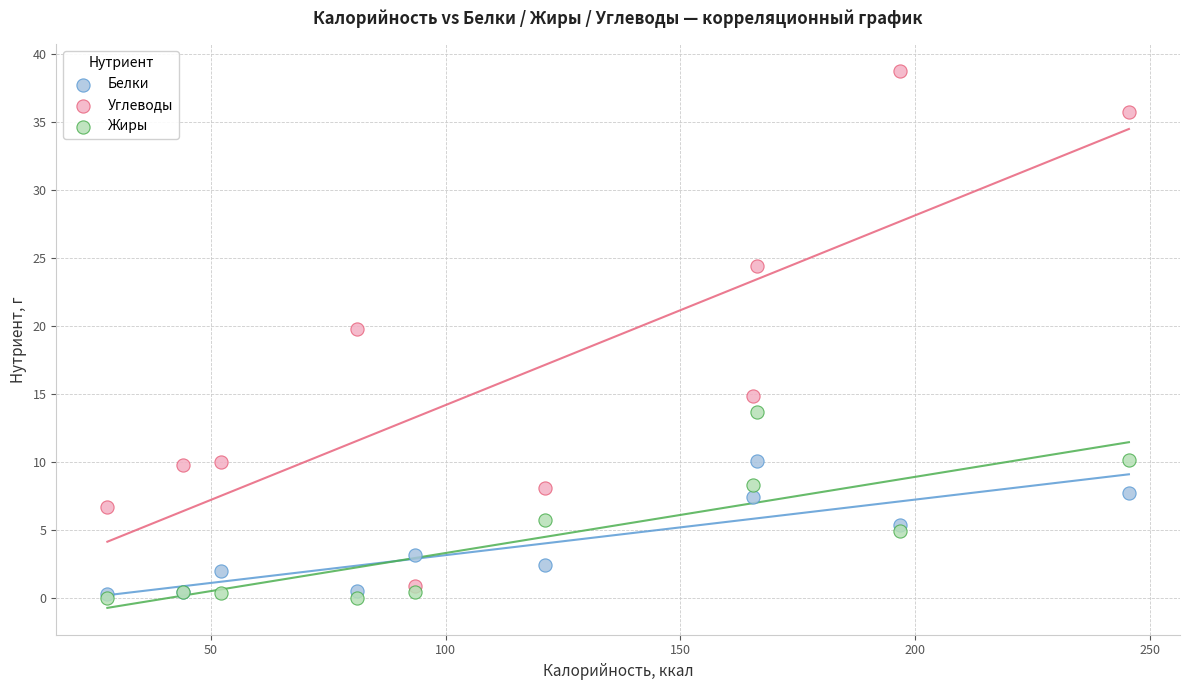

In the Углеводы series, what Y value is closest to 19?

19.8